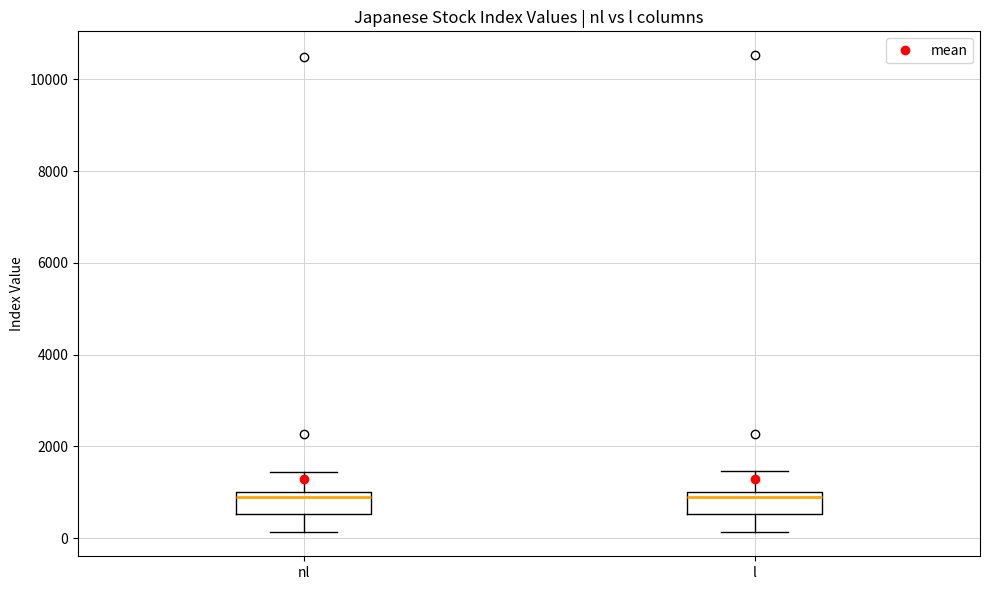

Where is the lower edge of the box for l on the y-axis? The values are not printed on the chart, so give them approximately, as read against the axis.

600